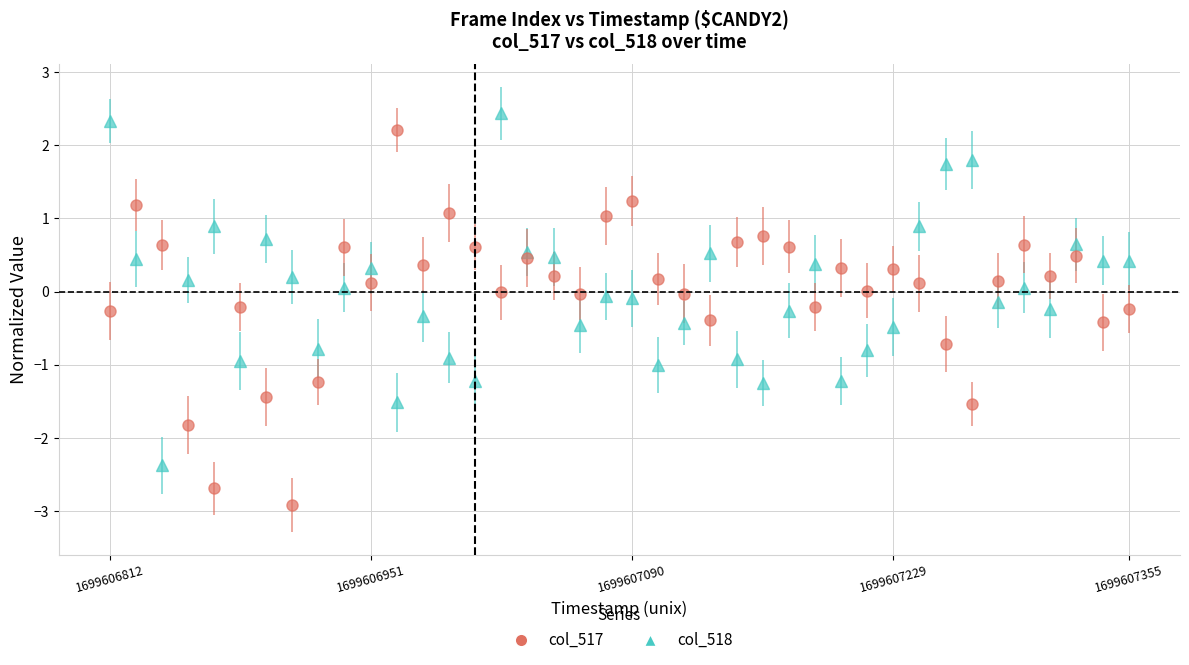

At how many categories does at least one series exceed 2?

3